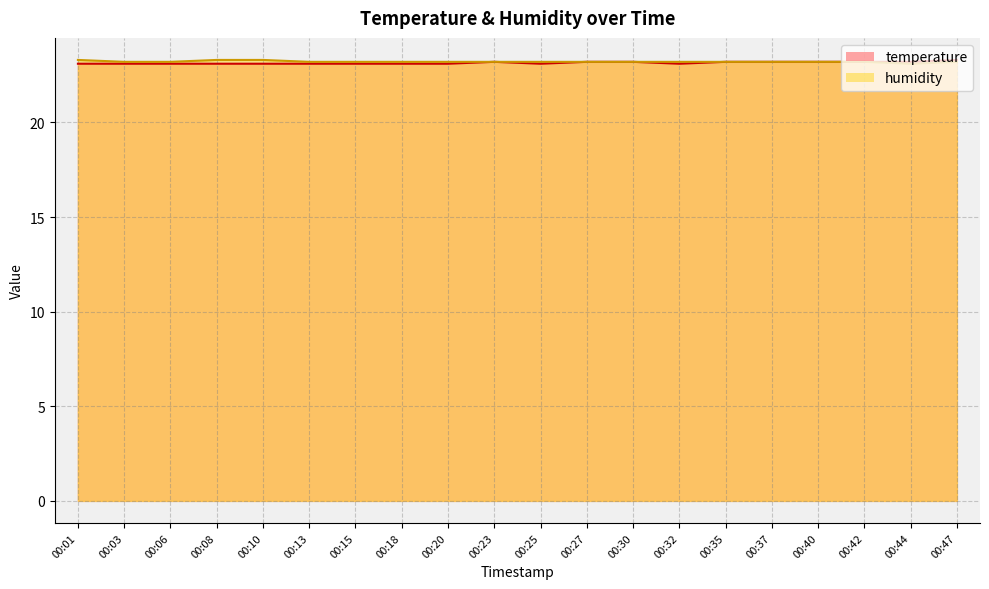

At which label is temperature closest to 23?

00:01